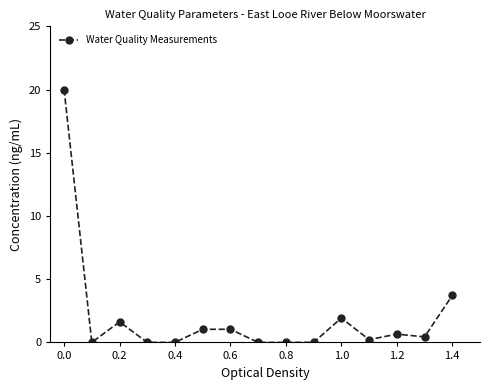

What is the difference between the maximum and second lowest values?

20.0